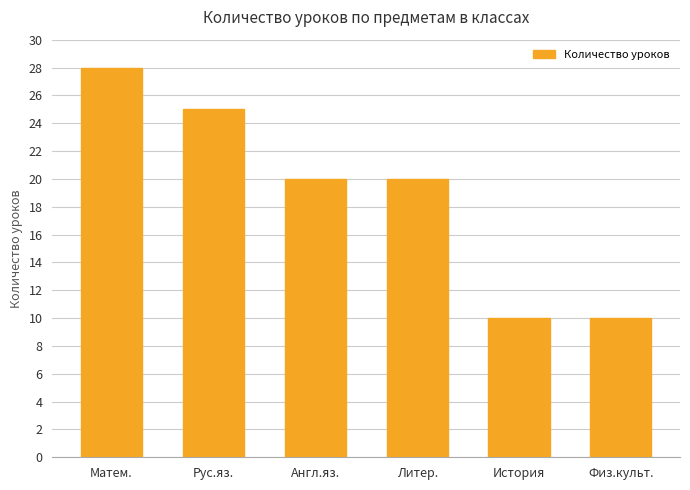

What value does the data have at Матем.?

28